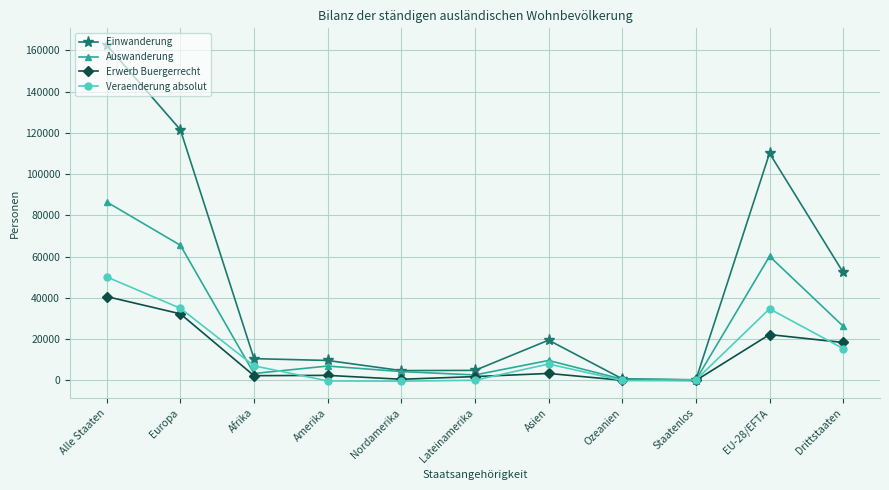

The value of Veraenderung absolut at Europa is 35014. True or false?

True